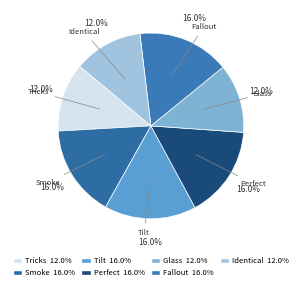

What is the total percentage of Smoke and Identical?

28.0%